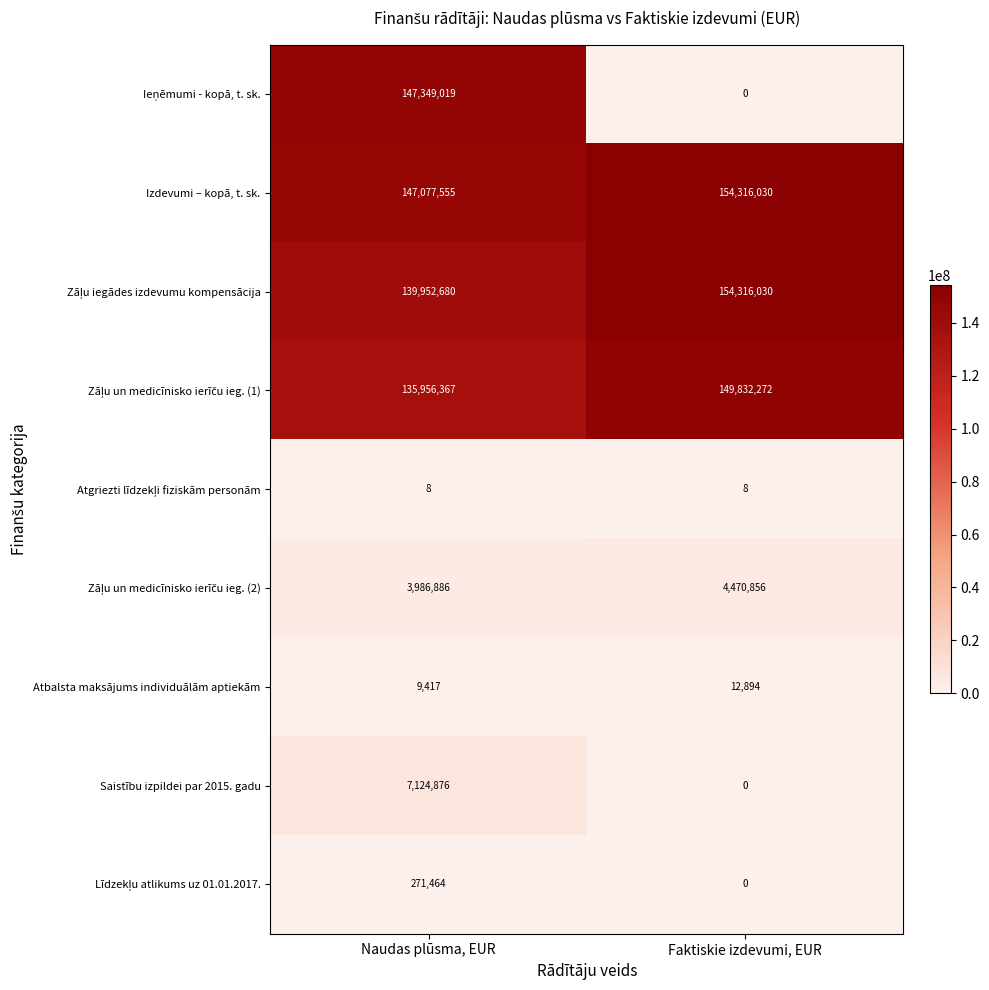

What is the total value across all series at Naudas plūsma, EUR?

581728272